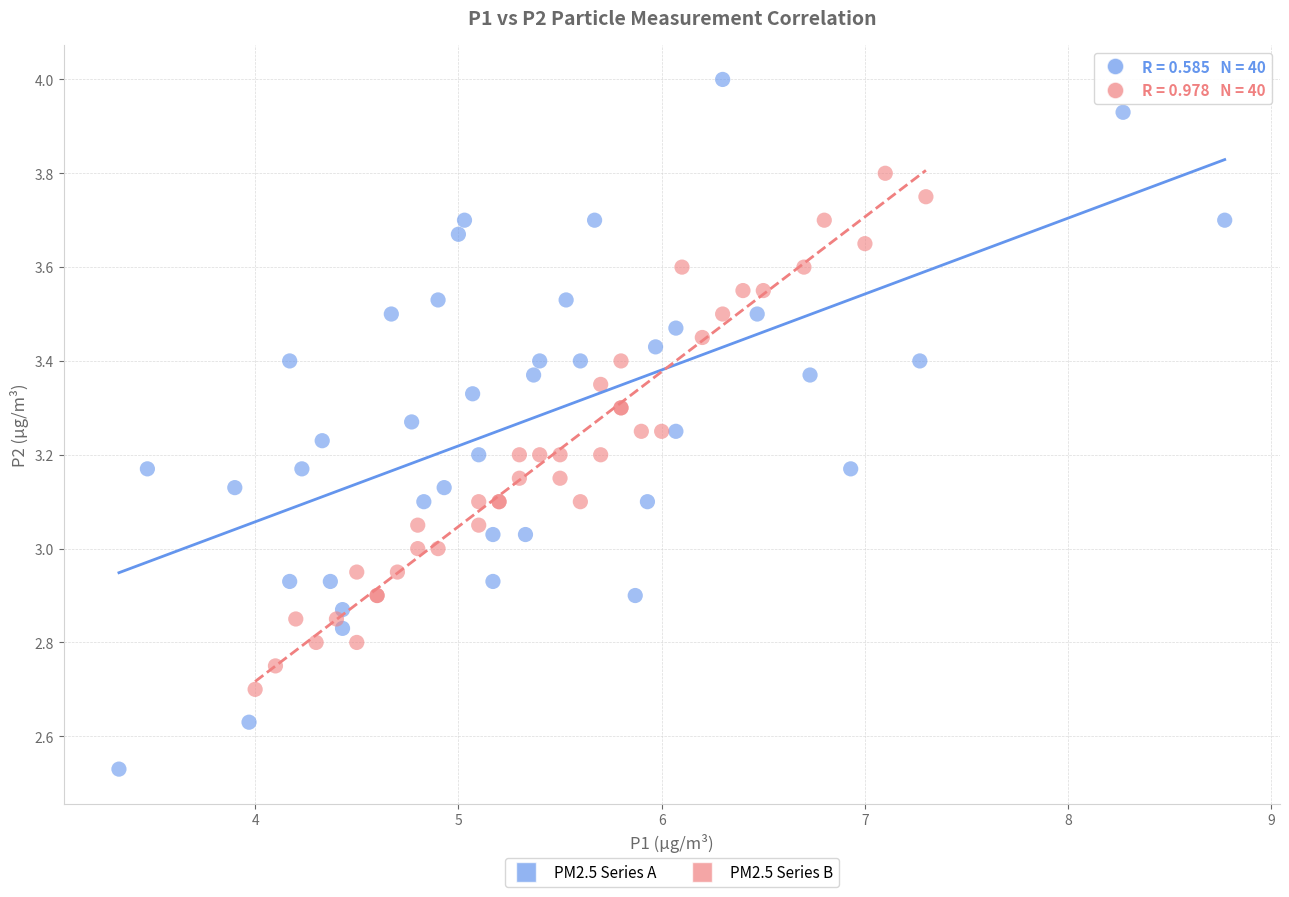

Which series contains the highest Y value?

PM2.5 Series A